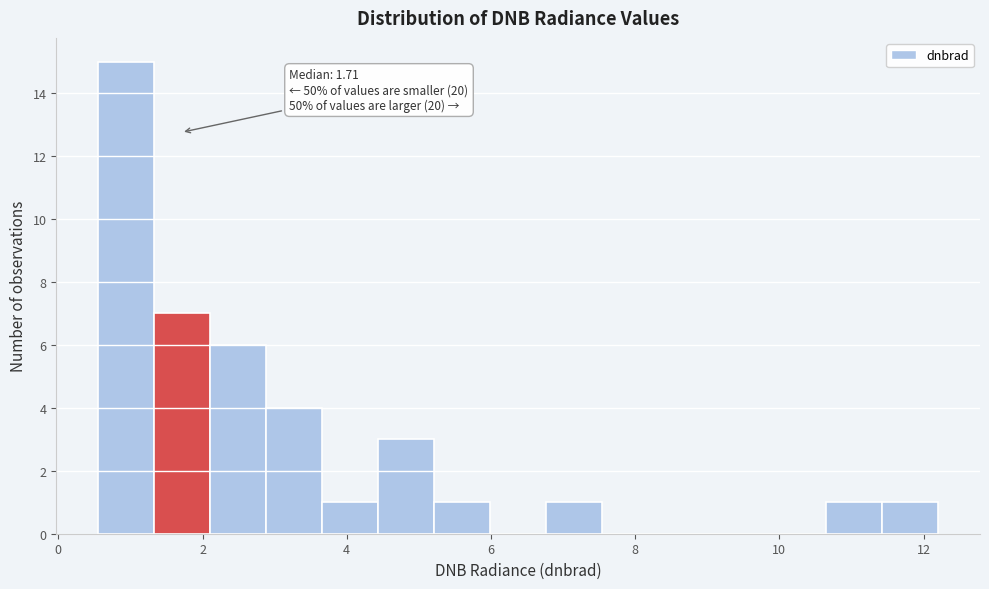

Read against the x-axis, roughly where is the centre of the tallest bar?

1.0